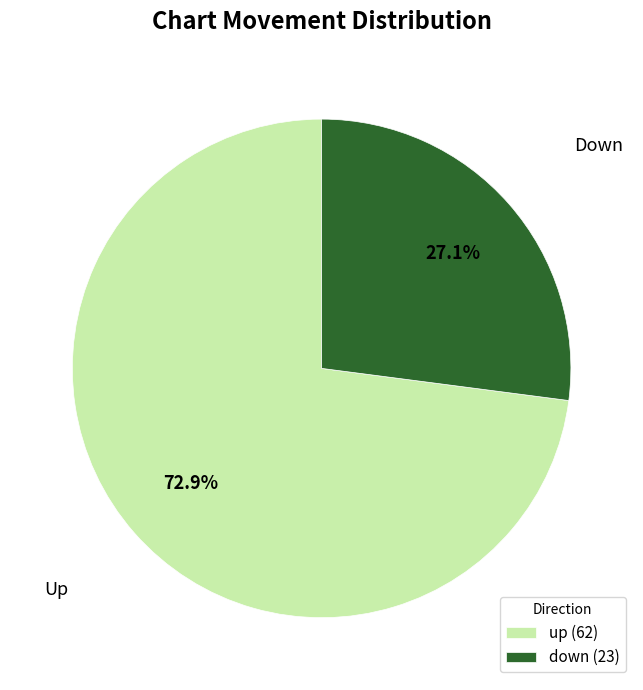

What is the majority slice?

up